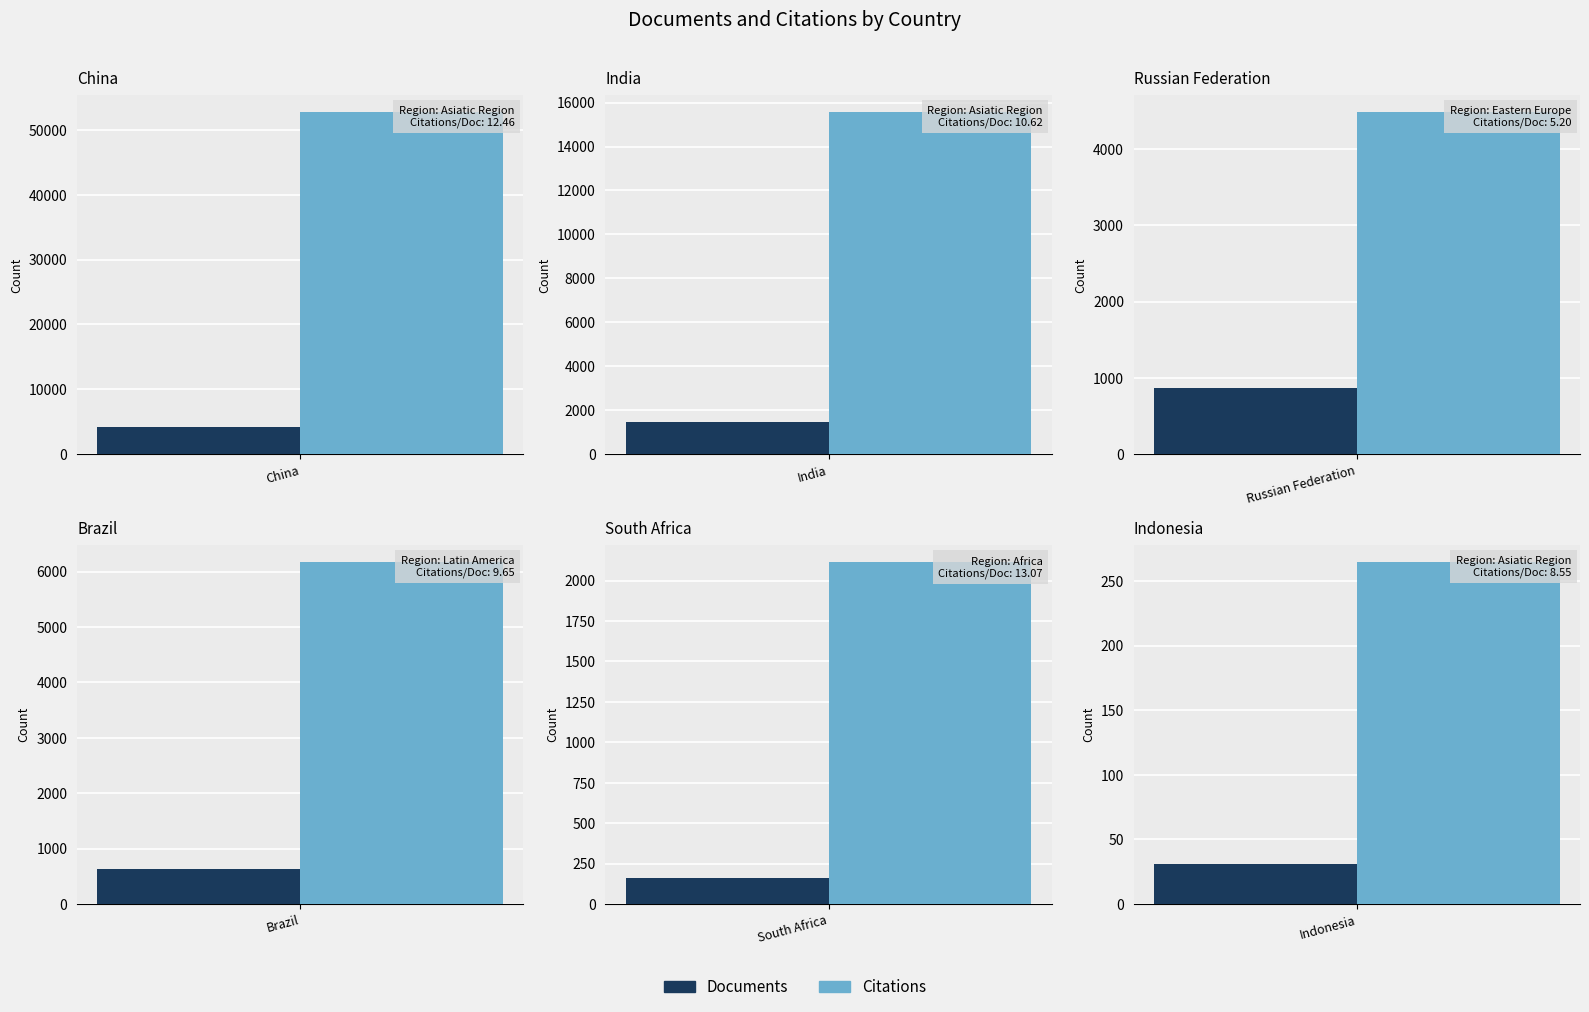

Reading left to right, what are all the values shown in this chart?

Documents: China=4234	India=1467	Russian Federation=863	Brazil=640	South Africa=162	Indonesia=31
Citations: China=52755	India=15576	Russian Federation=4487	Brazil=6178	South Africa=2117	Indonesia=265